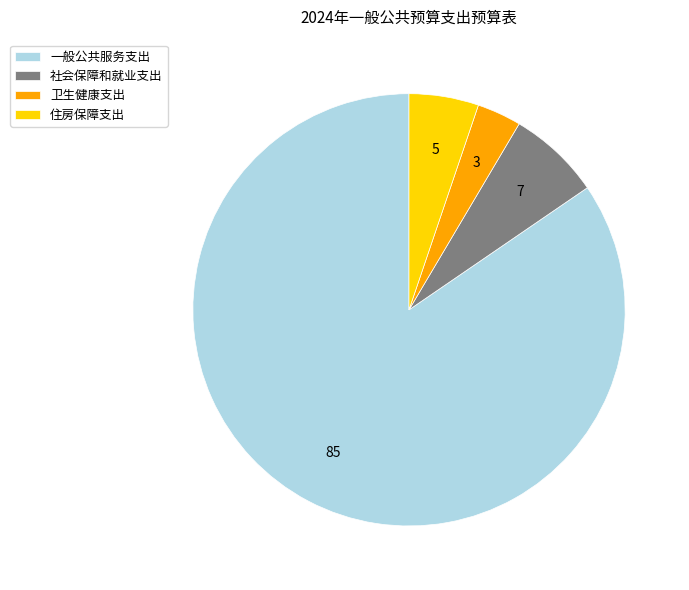

Do 一般公共服务支出 and 社会保障和就业支出 together represent more than half of the pie?

Yes